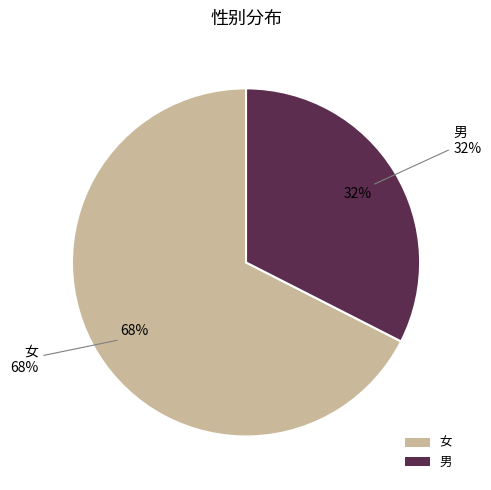

Is the sum of 女 and 男 greater than half?

Yes